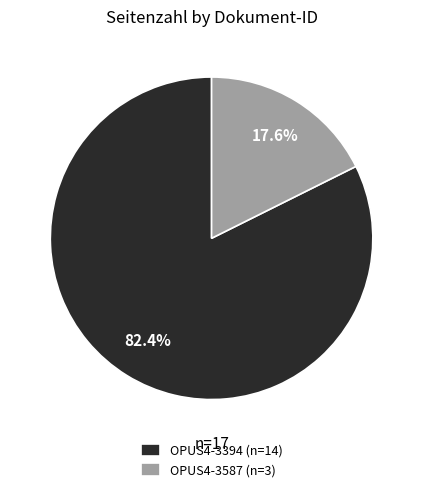

To the nearest percent, what portion does OPUS4-3394 represent?

82%